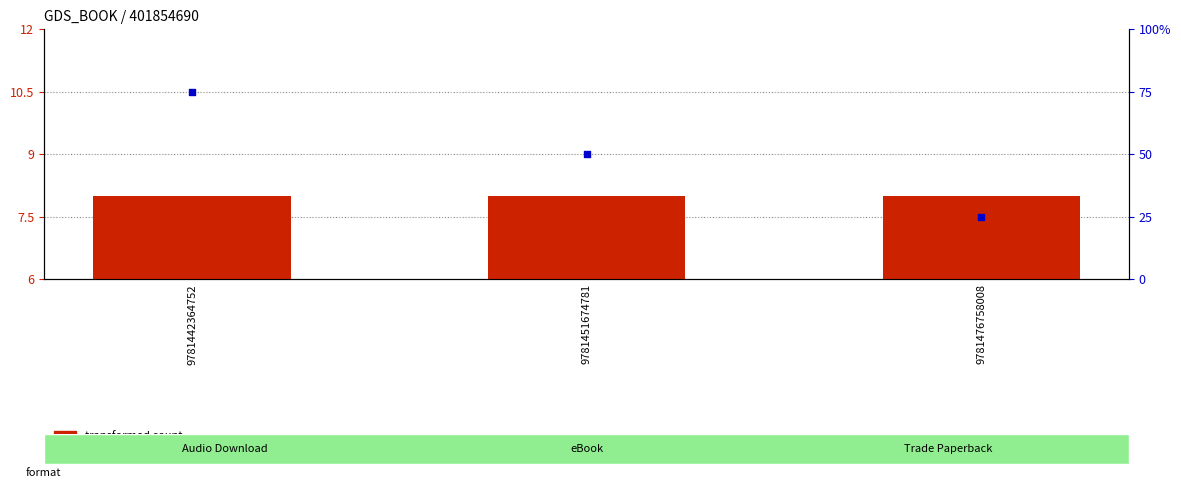

What is the total value across all series at 9781442364752?

83